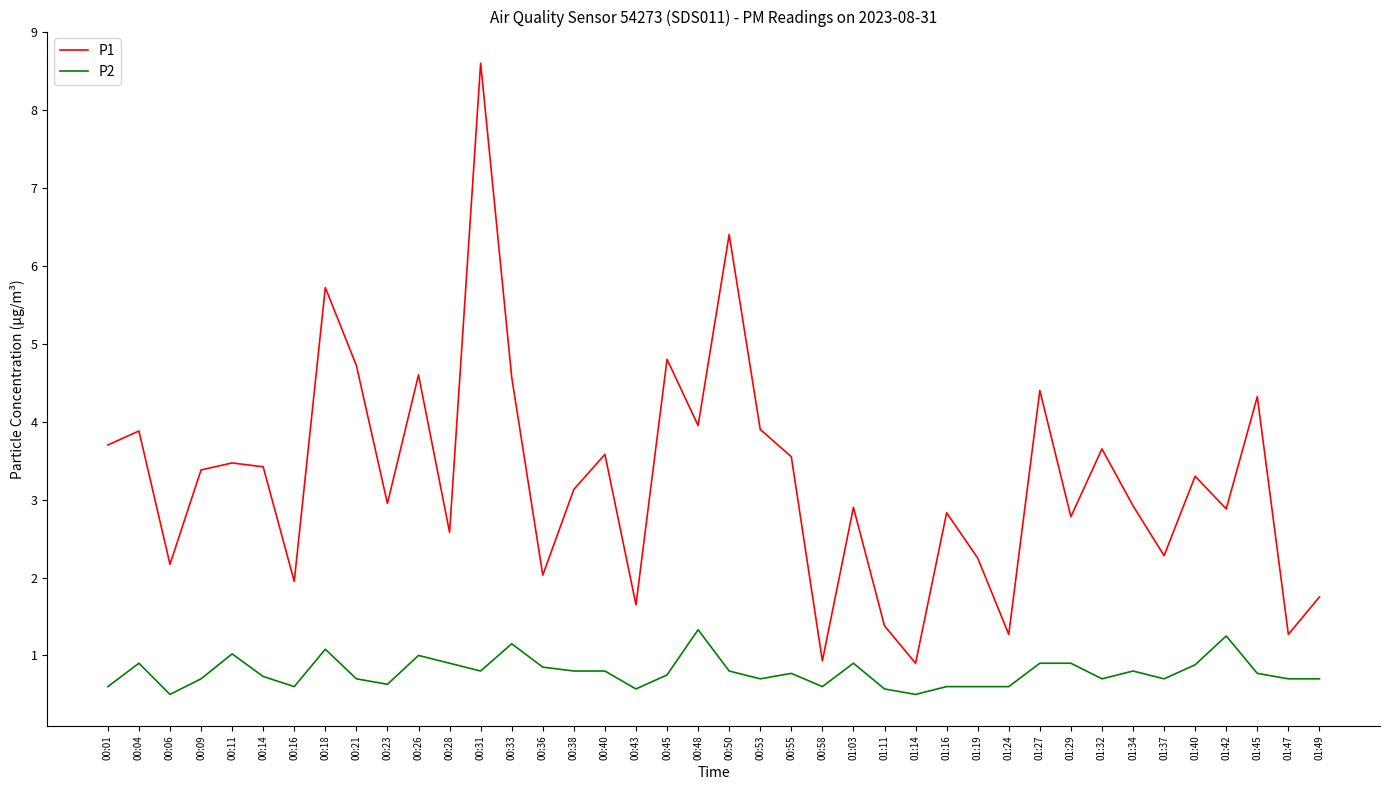

What position from the left is 01:11?

26